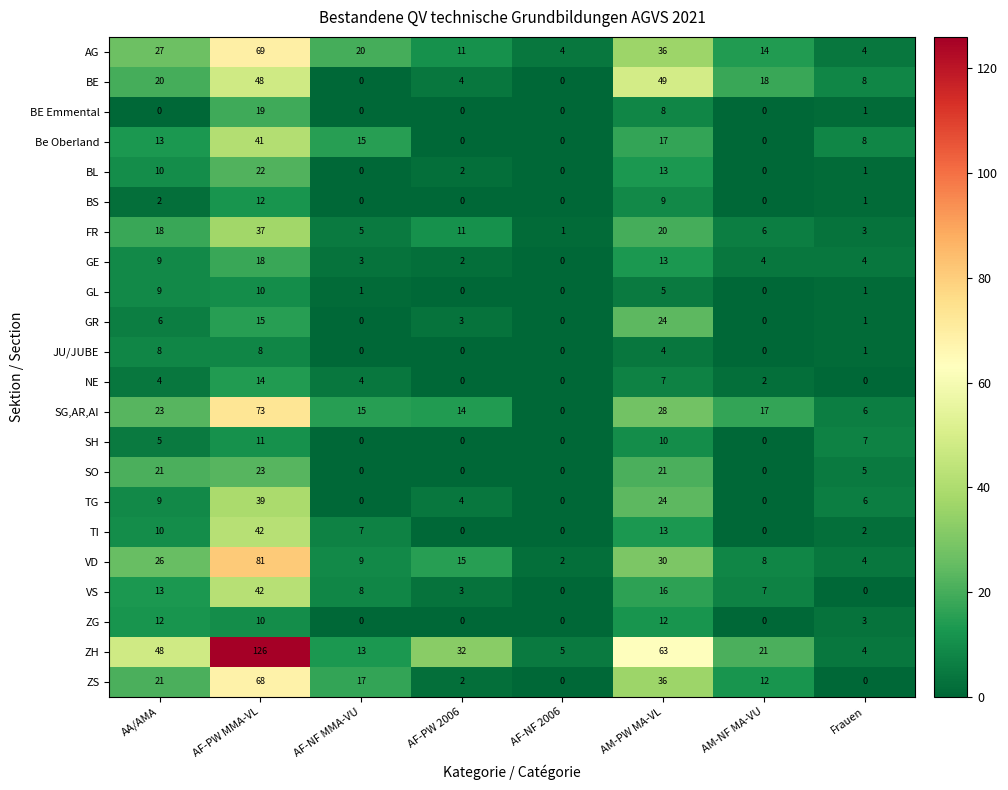

What is the difference between the highest and lowest values at AA/AMA?

48